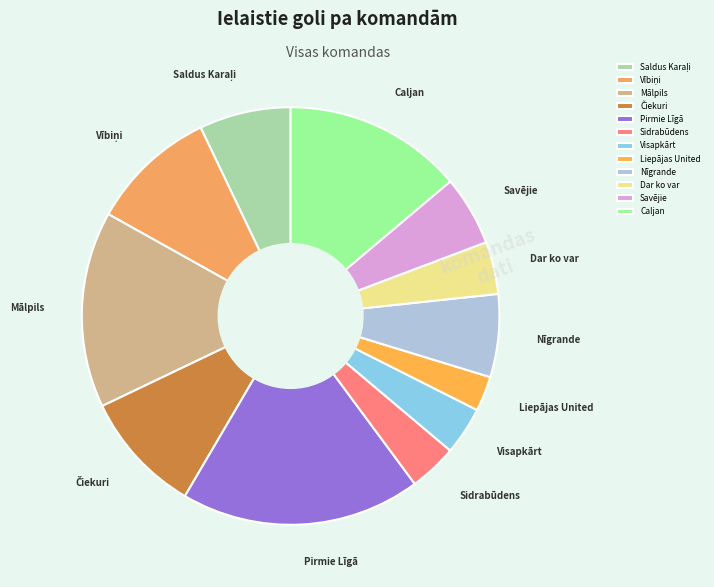

Does Dar ko var represent more than half of the total?

No